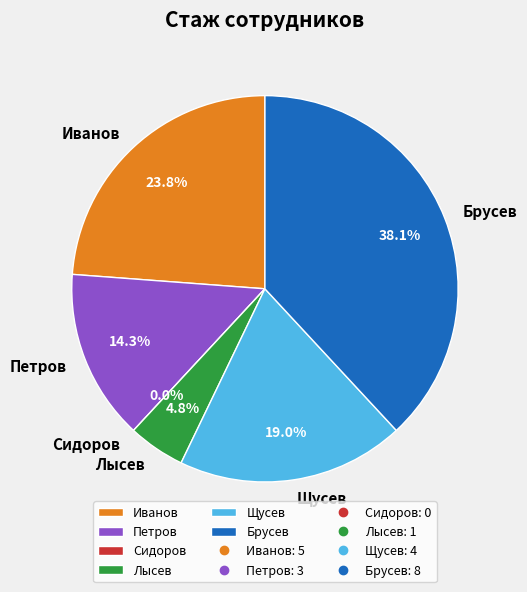

To the nearest percent, what is the difference between the Сидоров and Петров slice percentages?

14%